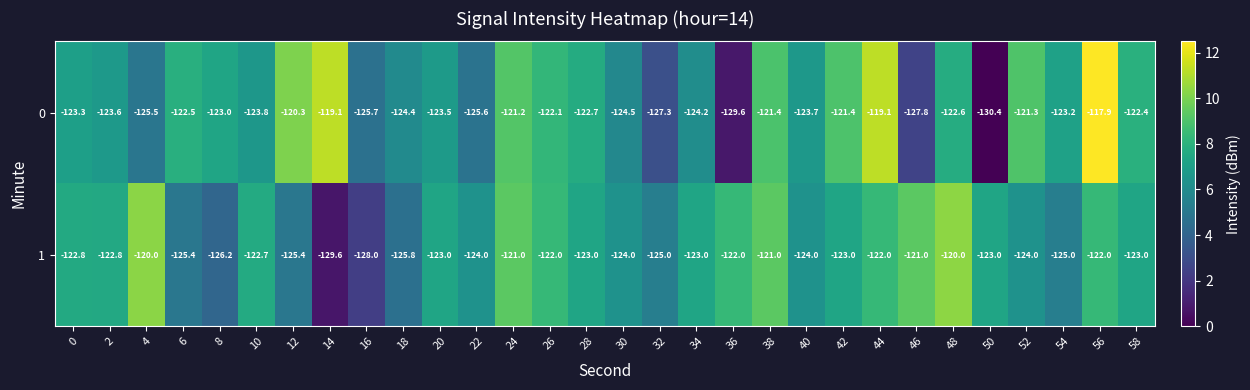

What is the difference between the highest and lowest values at 32?

2.3